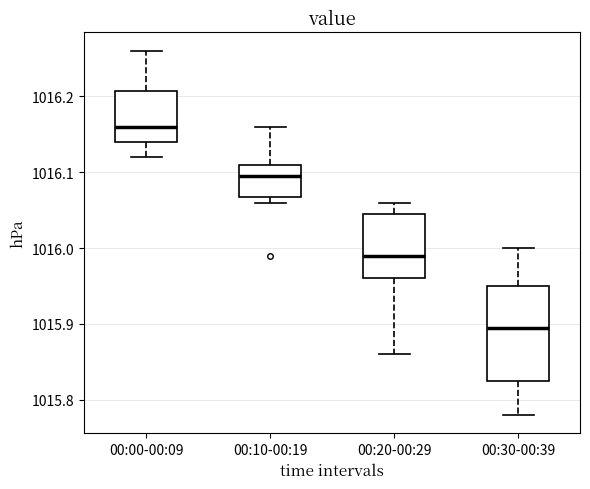

Which box is the tallest, from its lower edge to its upper edge?

00:30-00:39